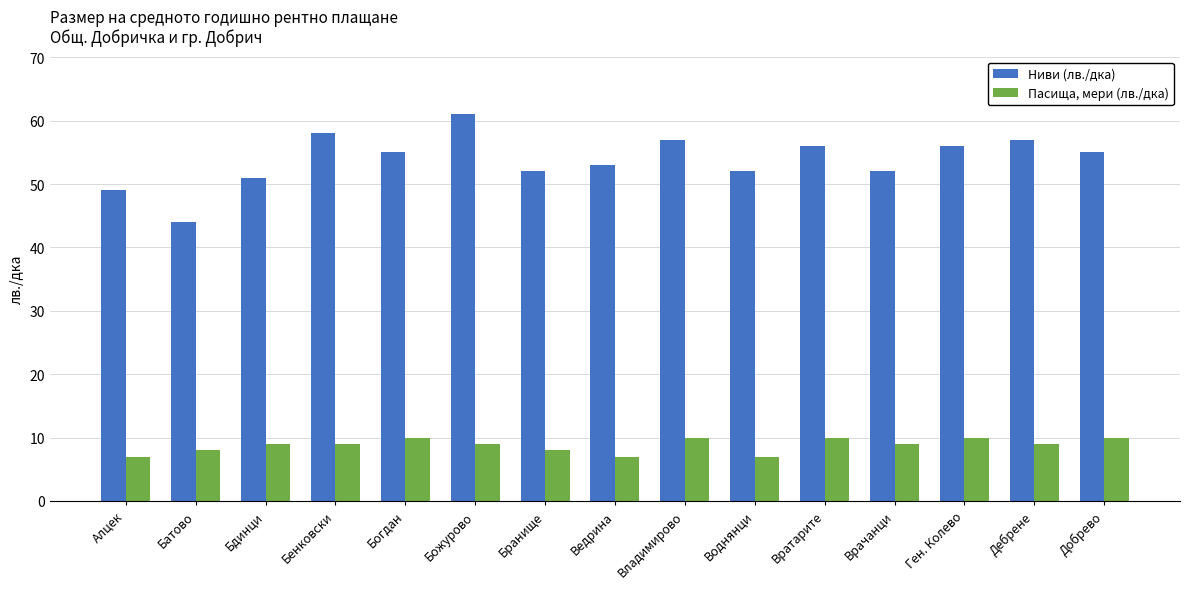

What is the maximum value for Ниви (лв./дка)?

61